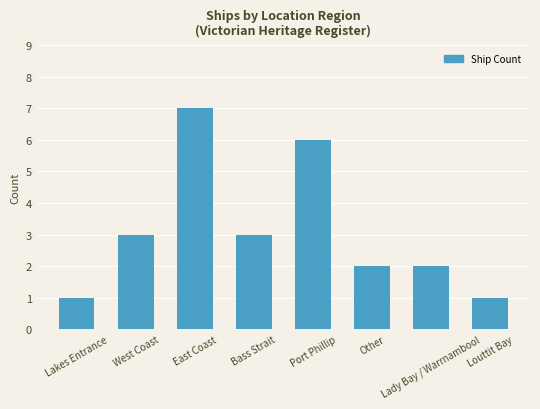

What is the smallest value displayed?

1